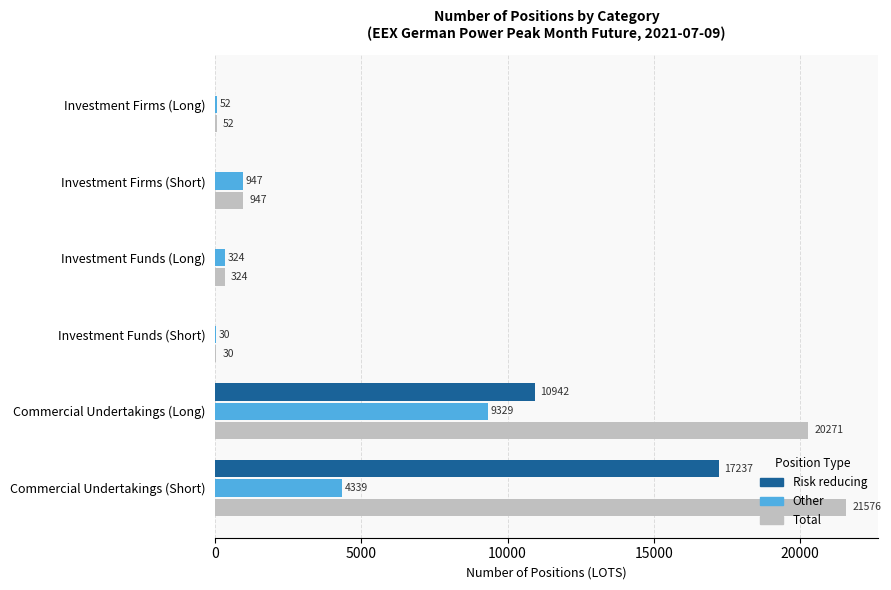

What are all the series names shown in the legend?

Risk reducing, Other, Total